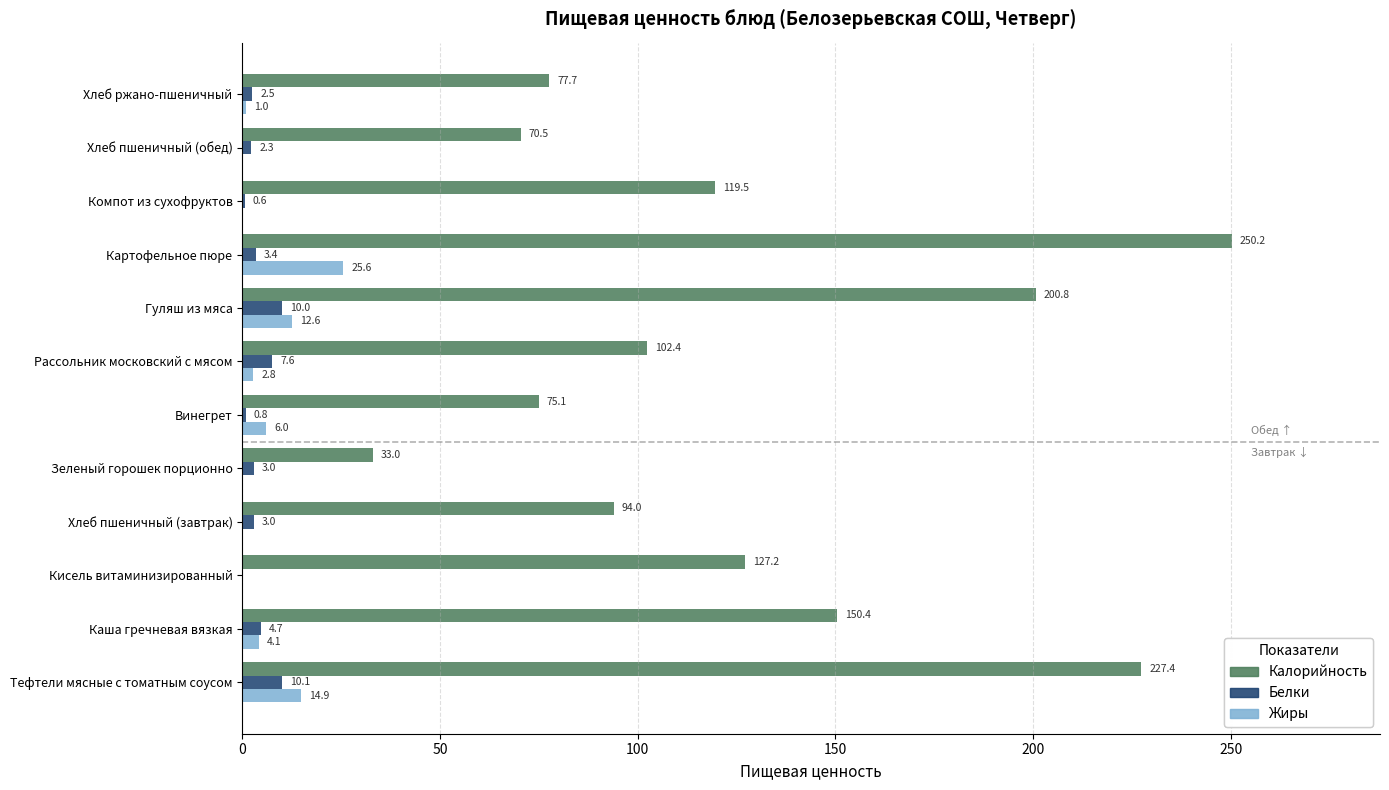

What is the sum of the Белки values at Зеленый горошек порционно and Тефтели мясные с томатным соусом?

13.1